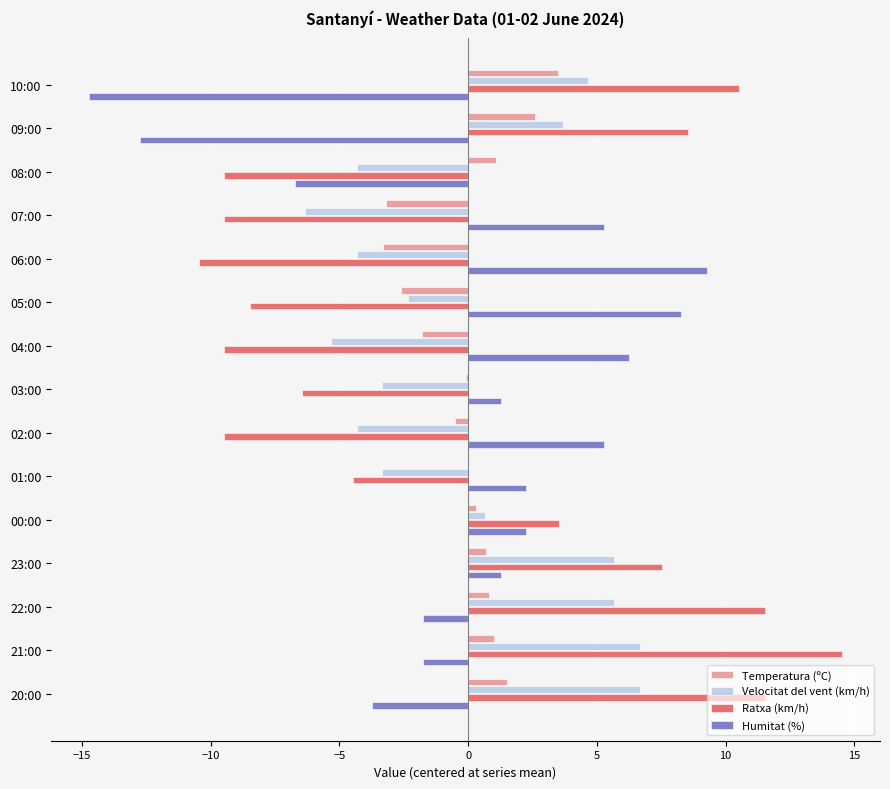

At which category is the sum across all series the highest?

21:00